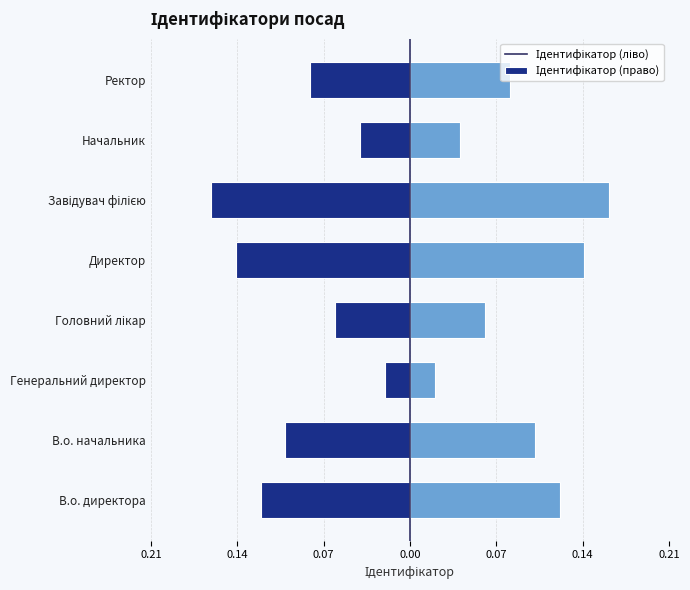

The value of Ідентифікатор (ліво) at Директор is -0.2. True or false?

False